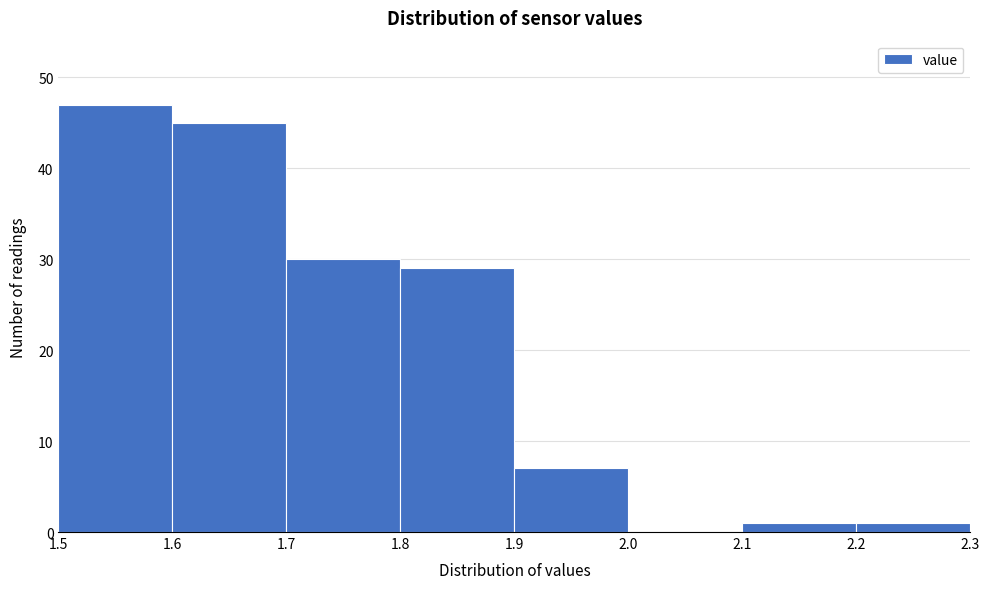

Which range on the x-axis has the tallest bar?

1.5 to 1.6